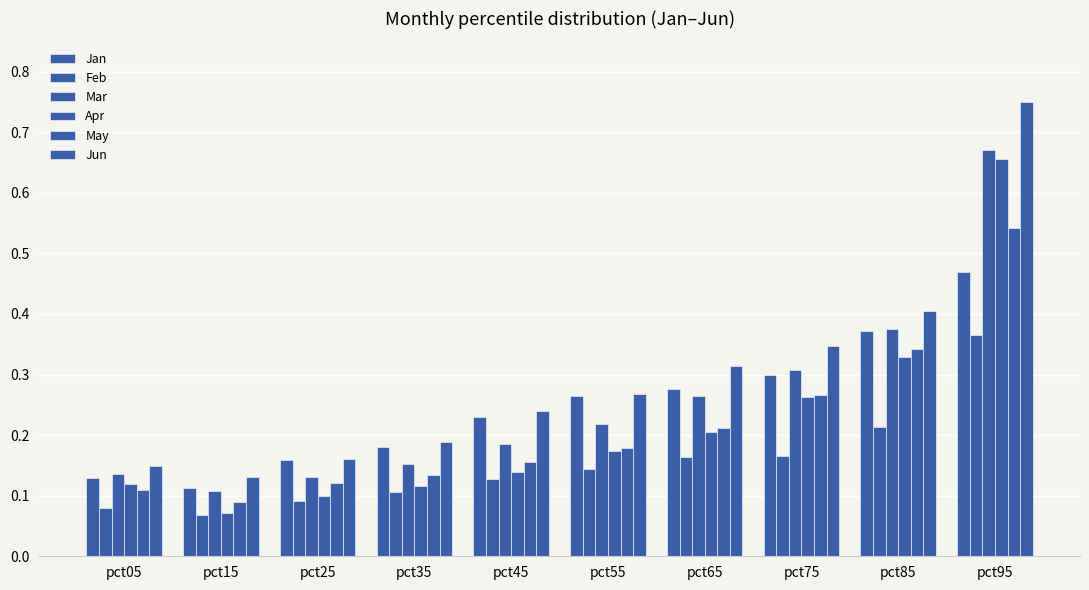

How many series are shown in this chart?

6